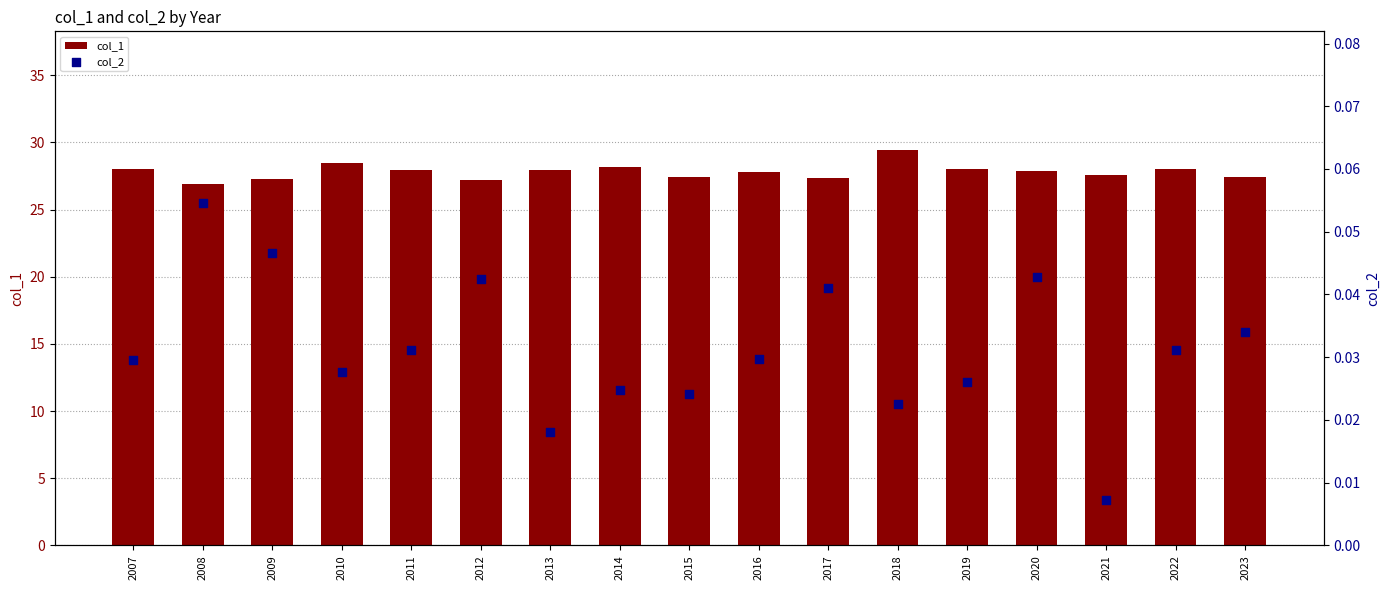

Which series has the largest total across all categories?

col_1